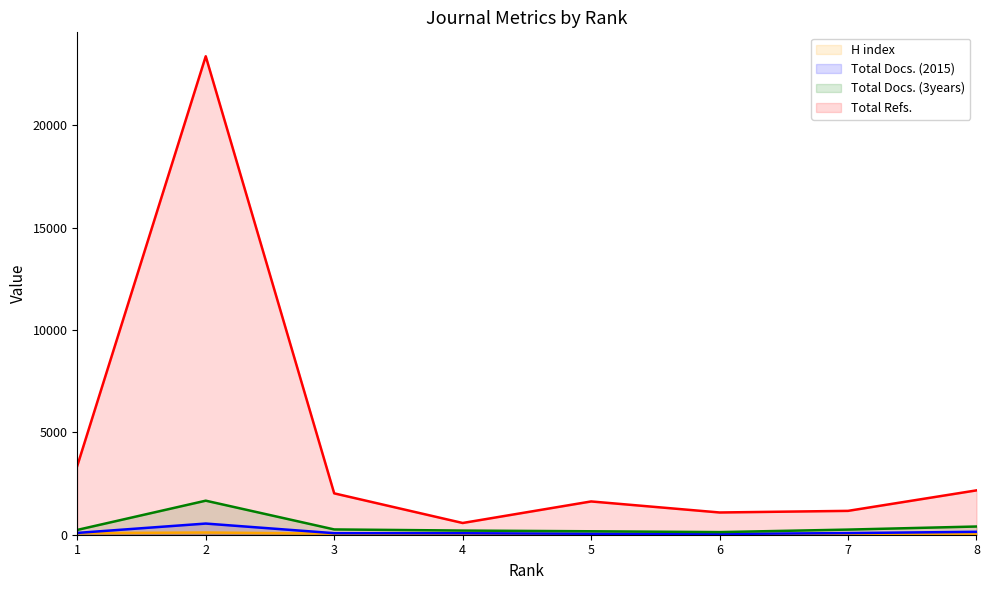

List the series in order of their peak value, lowest first.

H index, Total Docs. (2015), Total Docs. (3years), Total Refs.